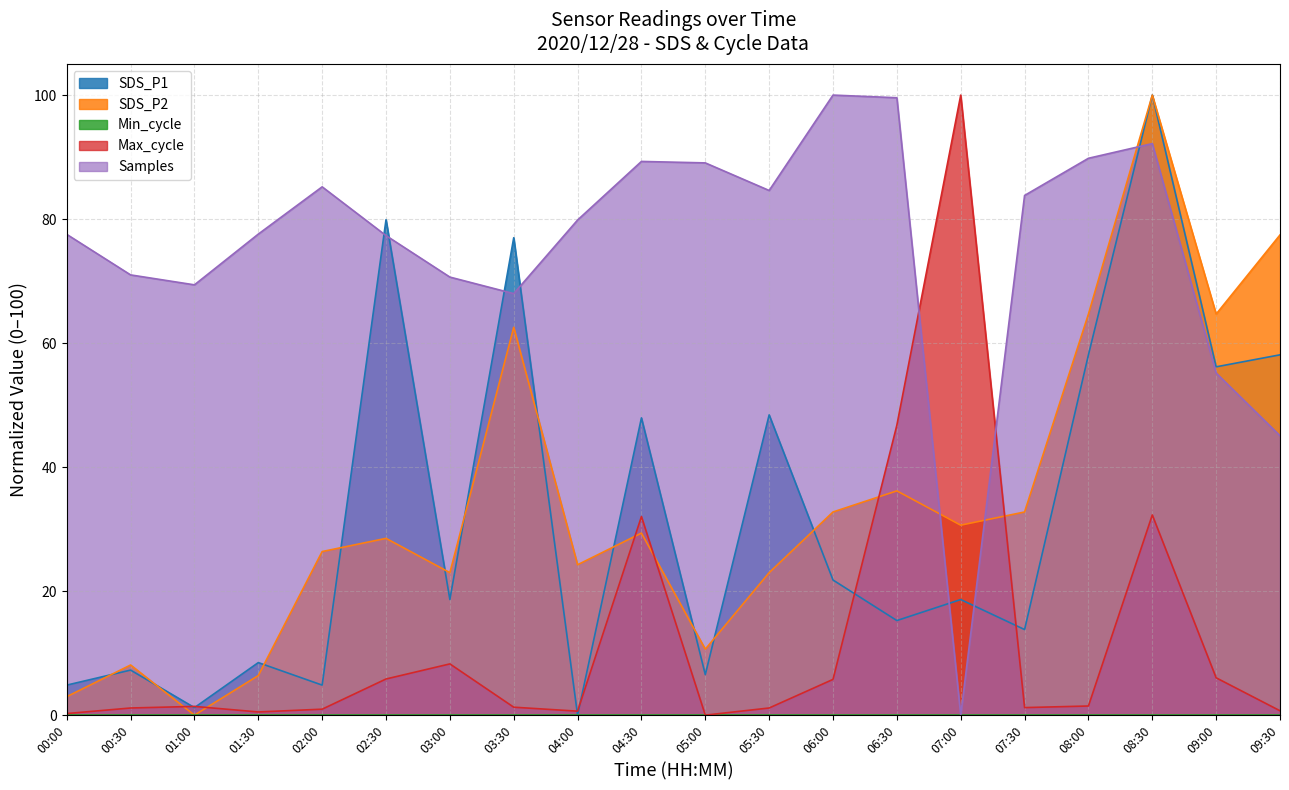

Which series has the largest total across all categories?

Samples